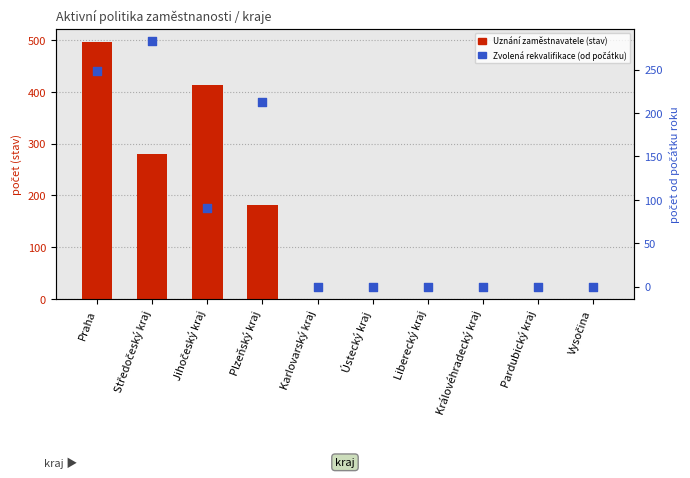

Which series has the widest spread of Y values?

Uznání zaměstnavatele (stav)